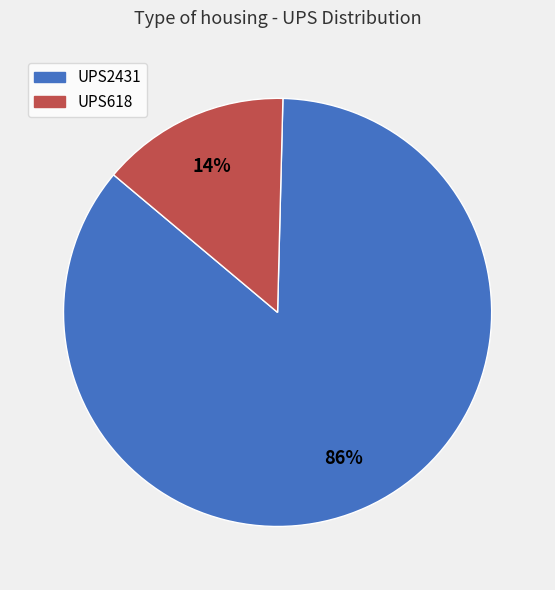

Count the number of slices in the pie.

2